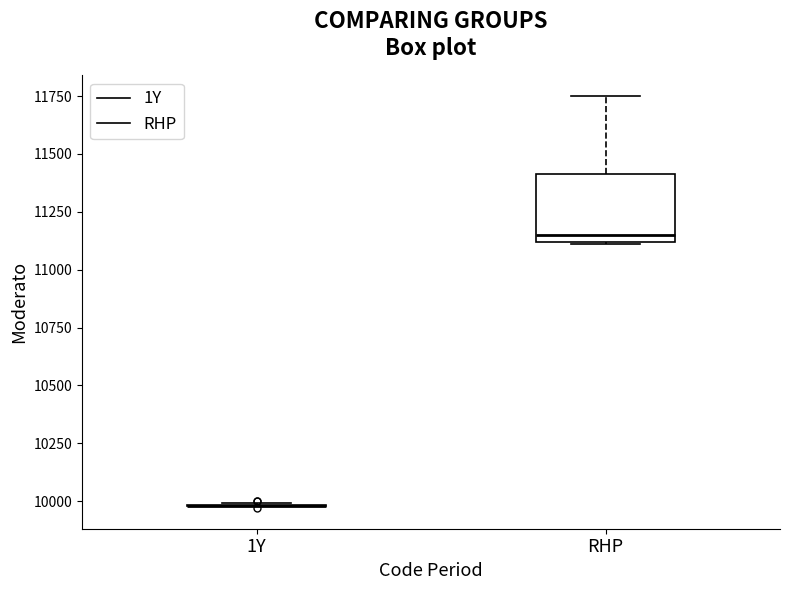

Comparing the boxes themselves (not the whiskers), which one is the tallest?

RHP